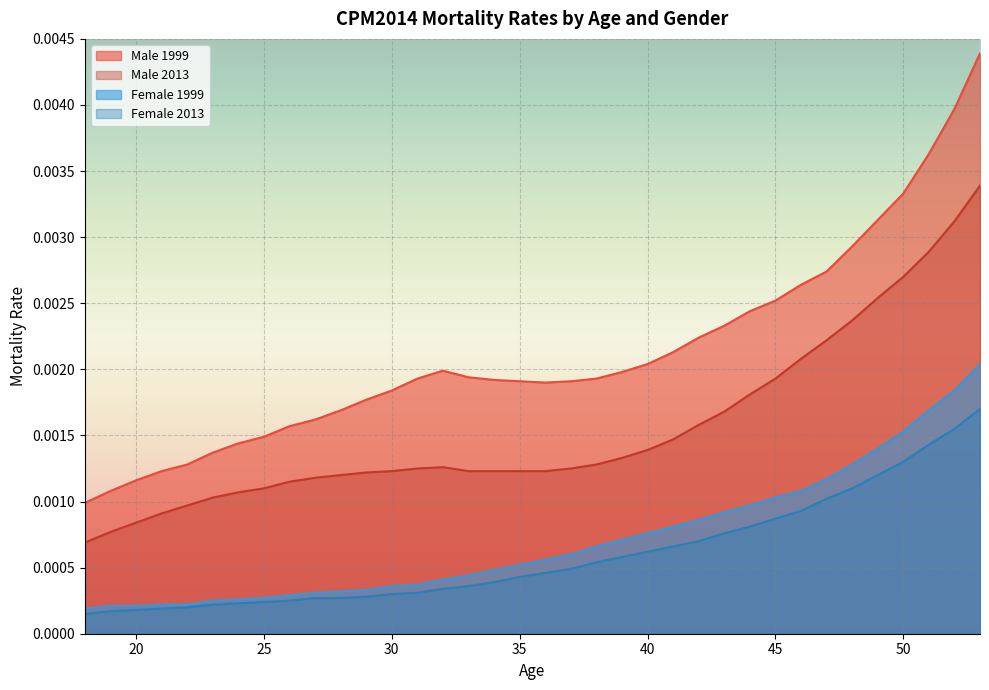

The Male 2013 series shows 0.0 at 26. True or false?

True